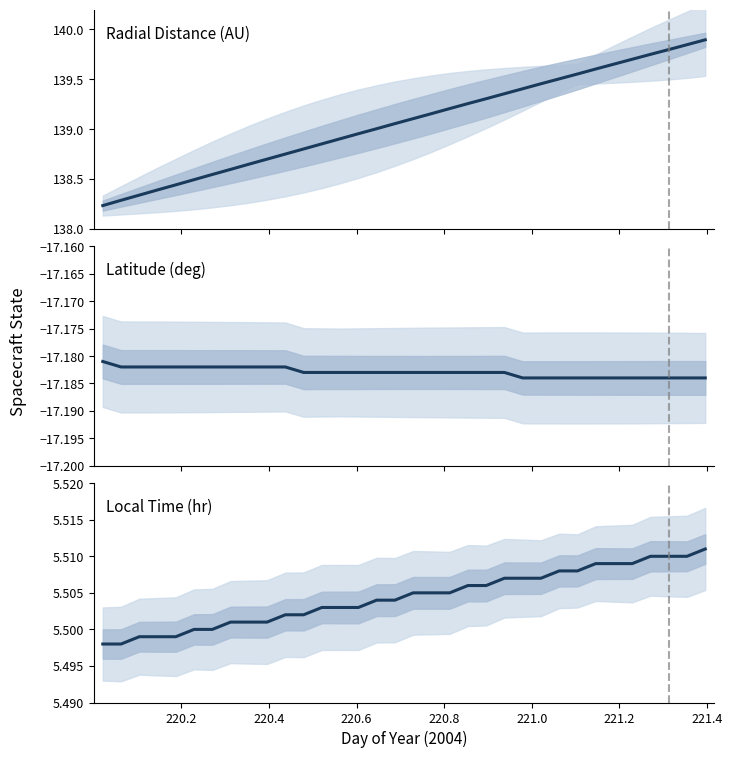

List the series in order of their peak value, lowest first.

Latitude (deg), Local Time (hr), Radial Distance (AU)